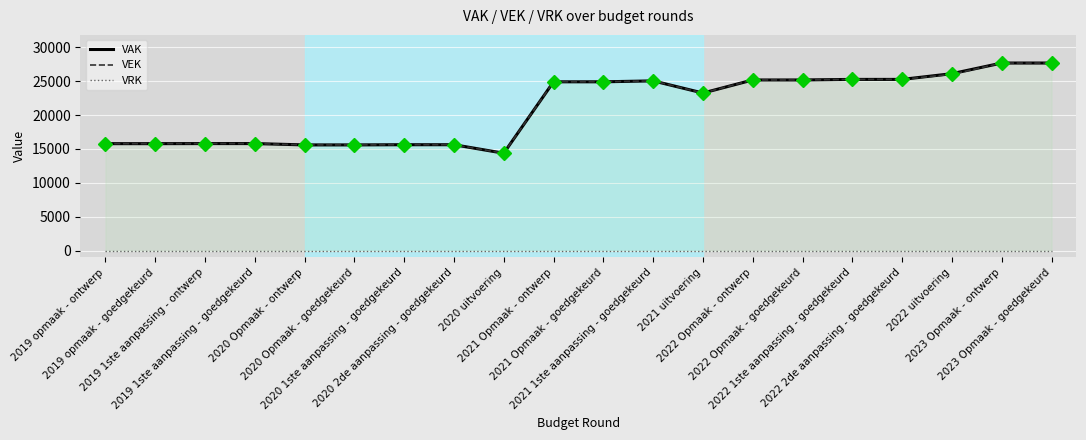

What is the difference between the VAK values at 2022 Opmaak - ontwerp and 2021 1ste aanpassing - goedgekeurd?

134